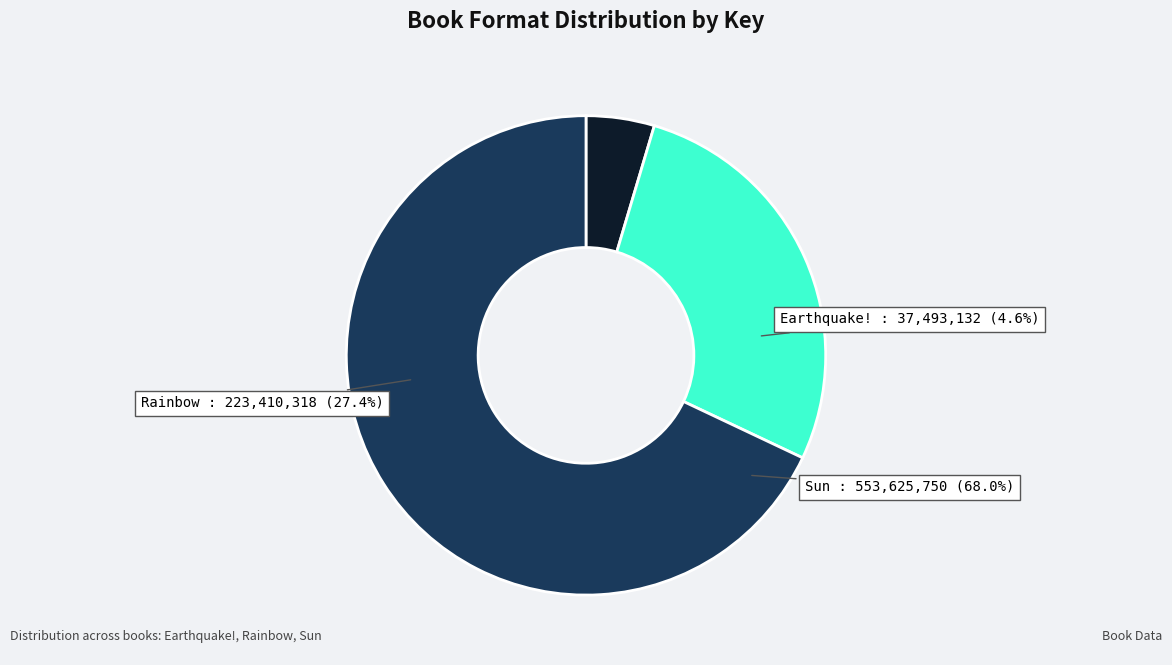

How many slices are in this pie chart?

3